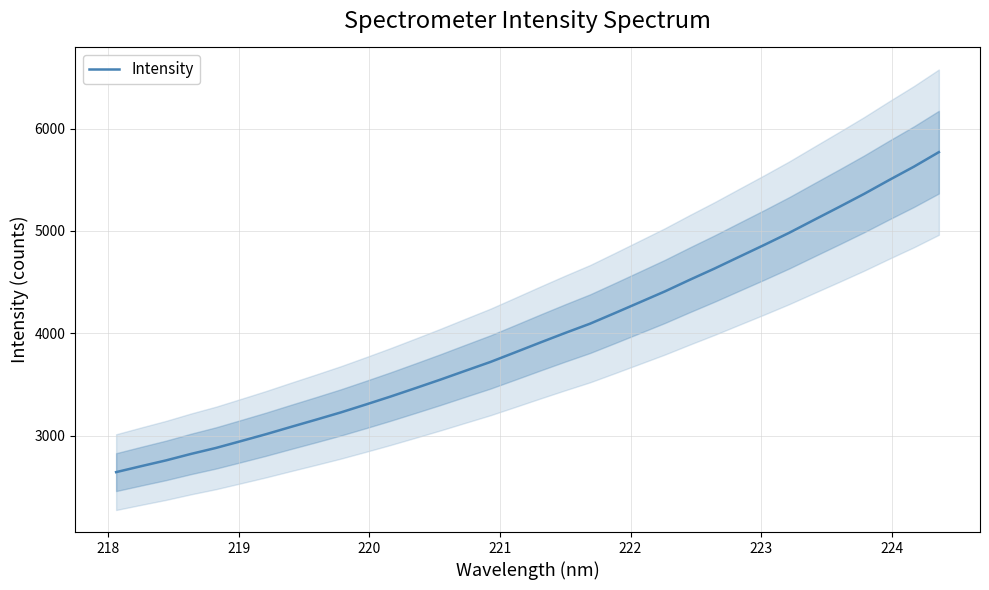

Is this an area chart (filled region under the line)?

No